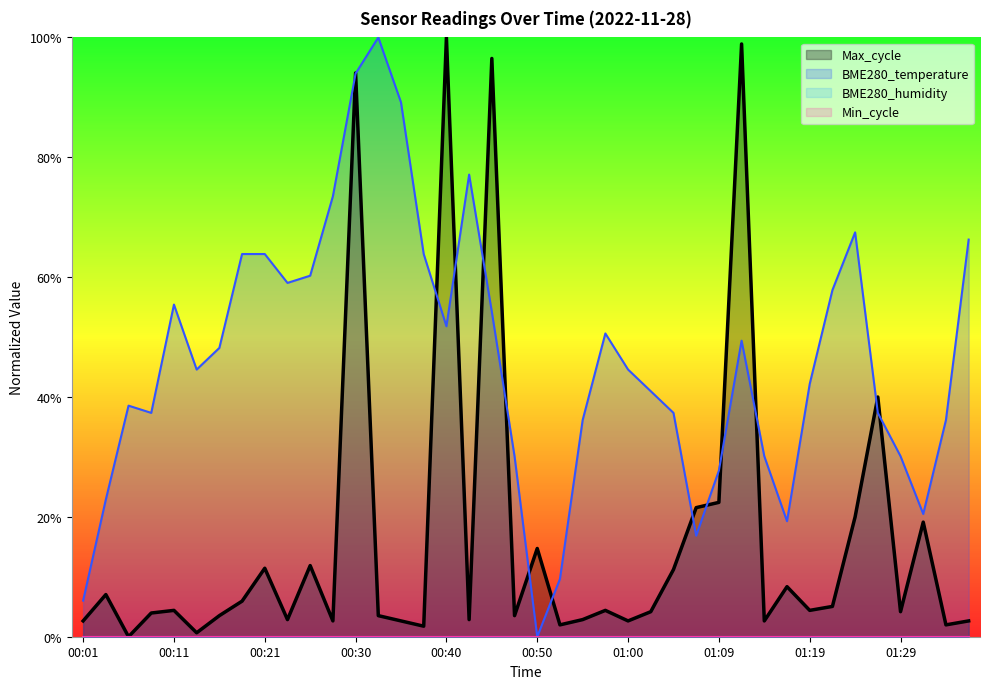

How many intersections are there between Max_cycle and BME280_temperature?

14